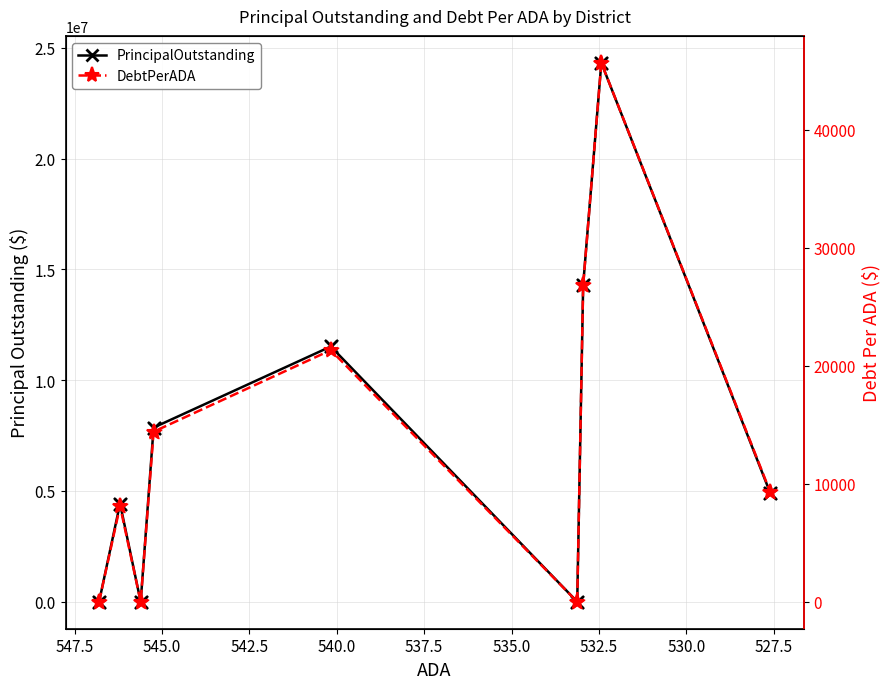

At how many categories does at least one series exceed 5906208?

4